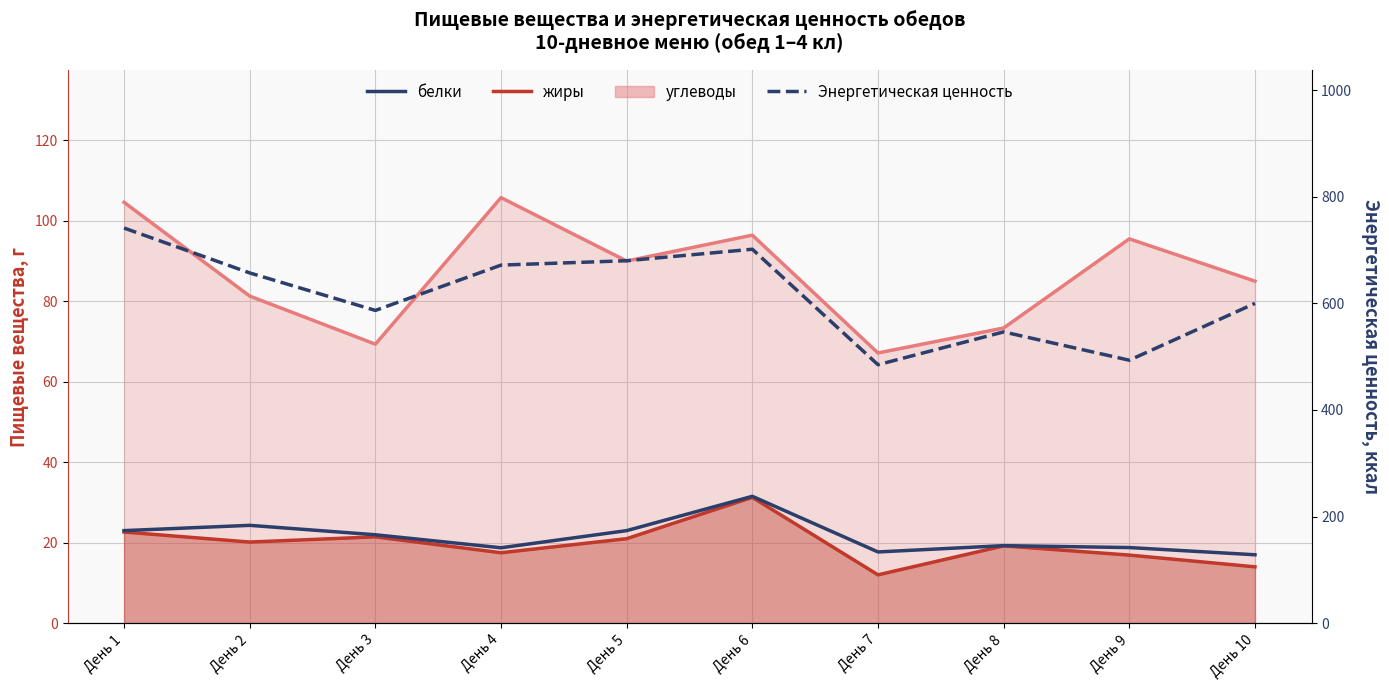

True or false: белки and Энергетическая ценность intersect in this chart.

False